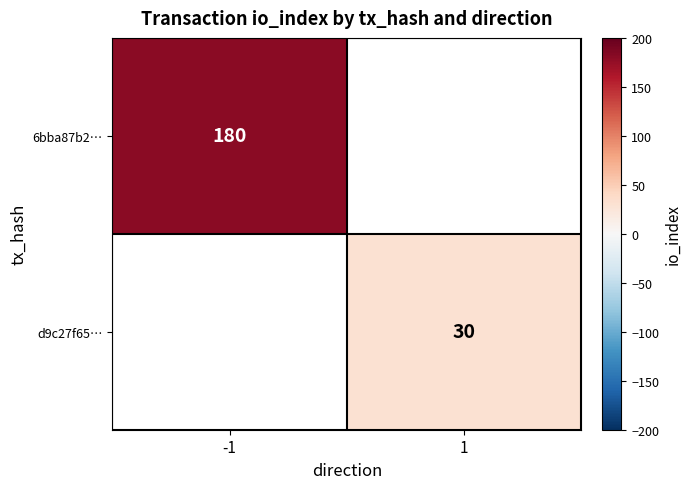

True or false: 6bba87b2… has a value of 42 at -1.

False